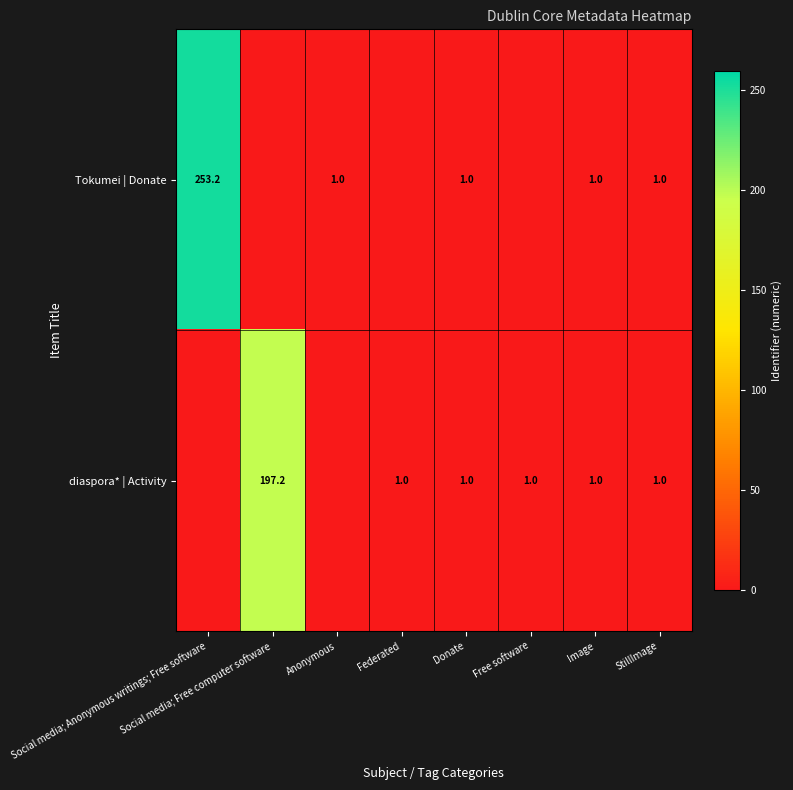

Is it true that diaspora* | Activity equals 41.3 at Social media; Free computer software?

False